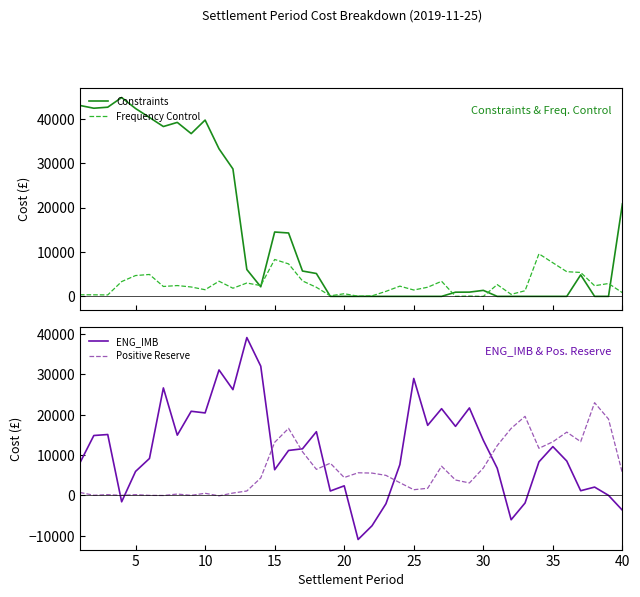

In ENG_IMB, how many points are lower than both neighbors (excluding endpoints)?

11